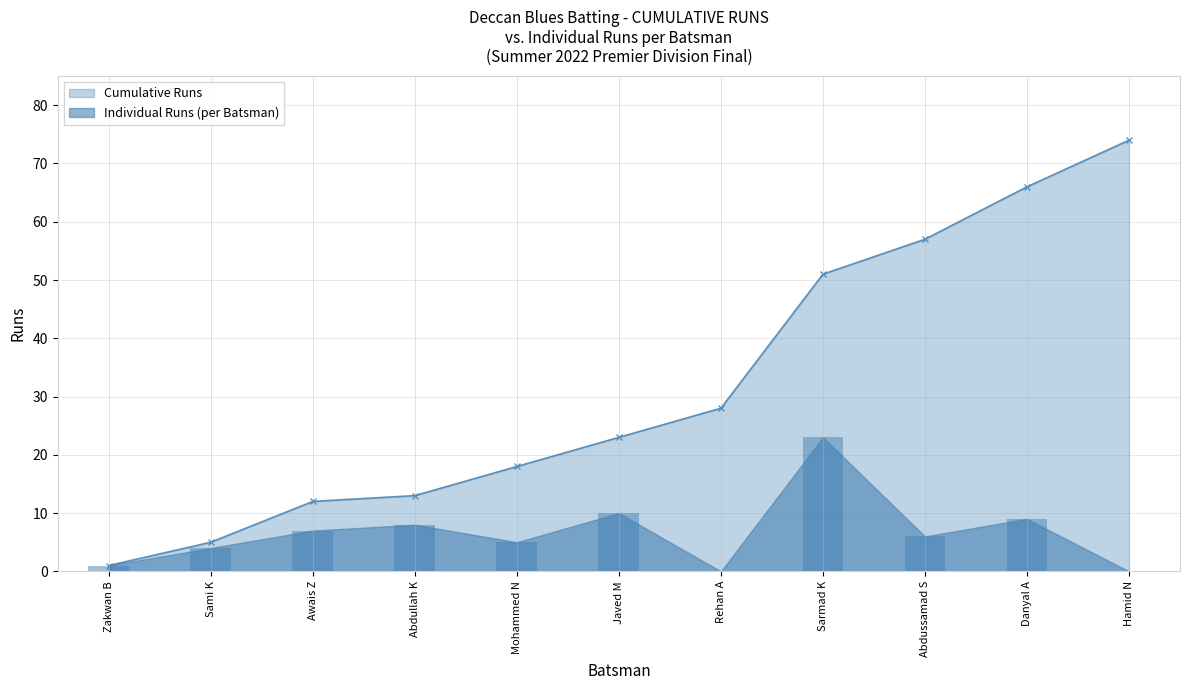

Is it true that Cumulative Runs equals 16 at Sarmad K?

False